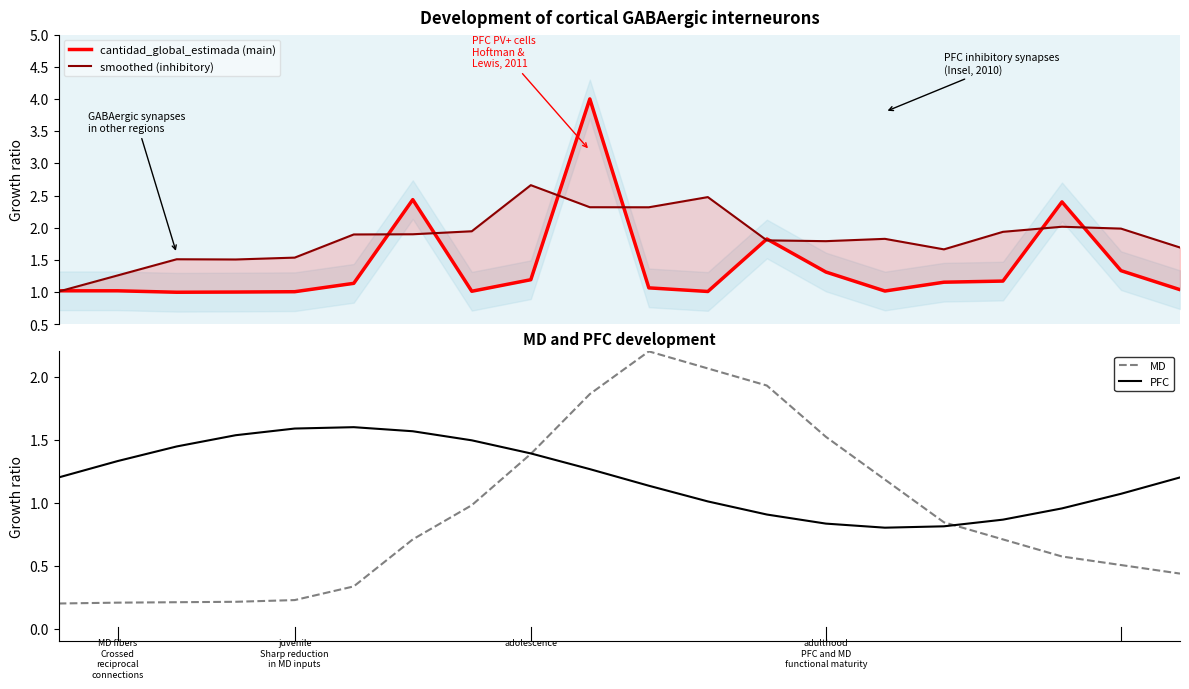

At 11, list the series in order from largest to smallest.

smoothed (inhibitory), MD (producto_codigo trend), cantidad_global_estimada (main), PFC (estimated quantity)